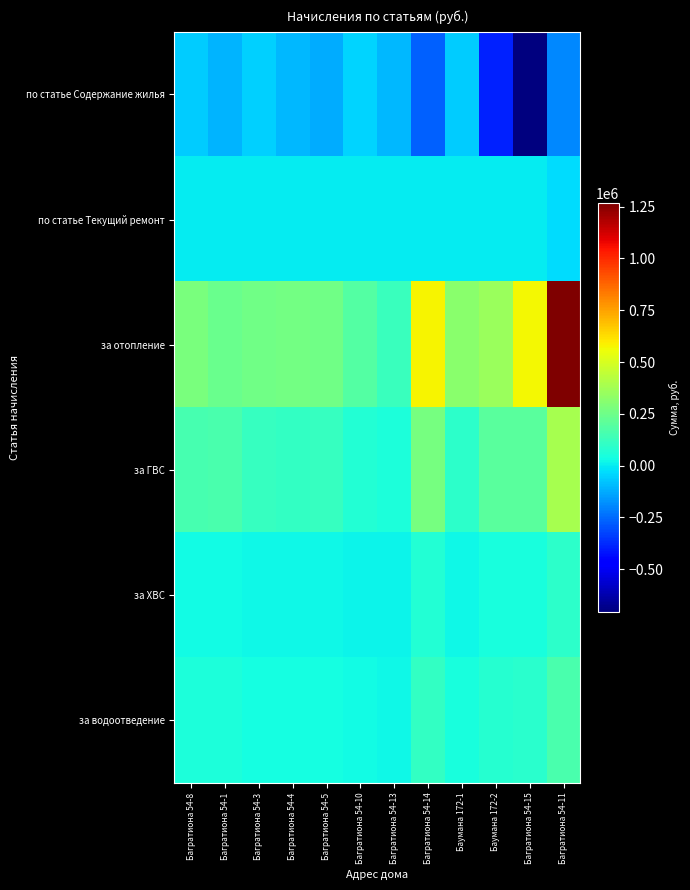

Reading left to right, list all the values displayed in this chart.

по статье Содержание жилья: Багратиона 54-8=-62755.4	Багратиона 54-1=-108198.9	Багратиона 54-3=-52413.4	Багратиона 54-4=-101286.4	Багратиона 54-5=-119979.2	Багратиона 54-10=-43303.2	Багратиона 54-13=-98167.0	Багратиона 54-14=-270945.5	Баумана 172-1=-58455.3	Баумана 172-2=-395165.3	Багратиона 54-15=-705697.3	Багратиона 54-11=-189358.1
по статье Текущий ремонт: Багратиона 54-8=0.0	Багратиона 54-1=0.0	Багратиона 54-3=0.0	Багратиона 54-4=0.0	Багратиона 54-5=0.0	Багратиона 54-10=0.0	Багратиона 54-13=0.0	Багратиона 54-14=0.0	Баумана 172-1=0.0	Баумана 172-2=0.0	Багратиона 54-15=0.0	Багратиона 54-11=-27671.7
за отопление: Багратиона 54-8=273955.3	Багратиона 54-1=239485.5	Багратиона 54-3=251580.5	Багратиона 54-4=263703.1	Багратиона 54-5=253637.0	Багратиона 54-10=184152.0	Багратиона 54-13=122788.6	Багратиона 54-14=578173.8	Баумана 172-1=313238.3	Баумана 172-2=355538.1	Багратиона 54-15=568034.4	Багратиона 54-11=1268304.8
за ГВС: Багратиона 54-8=155913.1	Багратиона 54-1=163553.6	Багратиона 54-3=113289.6	Багратиона 54-4=111596.1	Багратиона 54-5=117594.9	Багратиона 54-10=67792.9	Багратиона 54-13=57255.7	Багратиона 54-14=269439.9	Баумана 172-1=95569.4	Баумана 172-2=199009.4	Багратиона 54-15=202717.2	Багратиона 54-11=388821.6
за ХВС: Багратиона 54-8=29292.5	Багратиона 54-1=30445.2	Багратиона 54-3=23622.3	Багратиона 54-4=24714.7	Багратиона 54-5=23199.3	Багратиона 54-10=18156.9	Багратиона 54-13=12366.1	Багратиона 54-14=65410.6	Баумана 172-1=25929.9	Баумана 172-2=44026.7	Багратиона 54-15=48973.2	Багратиона 54-11=92496.1
за водоотведение: Багратиона 54-8=53975.8	Багратиона 54-1=56415.7	Багратиона 54-3=41672.2	Багратиона 54-4=42081.0	Багратиона 54-5=41730.1	Багратиона 54-10=29214.5	Багратиона 54-13=22509.6	Багратиона 54-14=111456.6	Баумана 172-1=42434.0	Баумана 172-2=77746.9	Багратиона 54-15=83863.3	Багратиона 54-11=158436.0